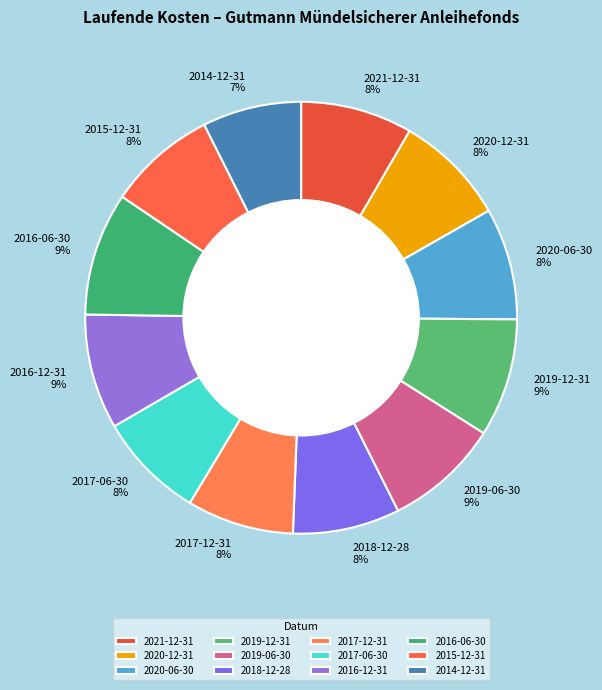

True or false: 2019-06-30 accounts for 21% of the total.

False